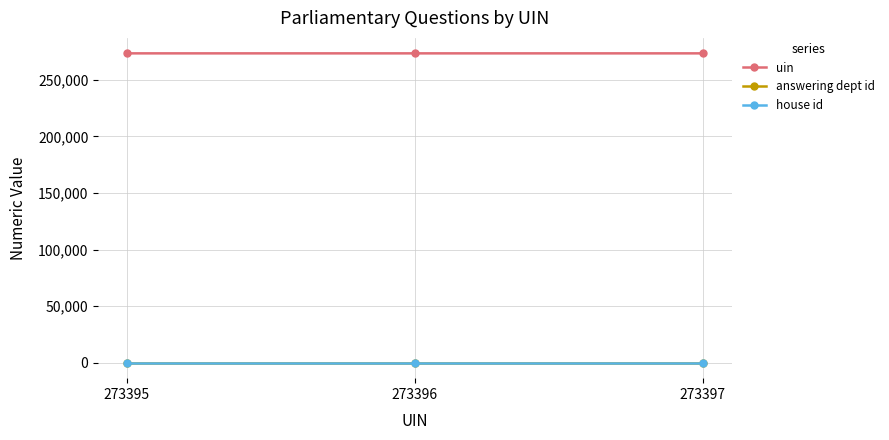

At how many categories does at least one series exceed 146862?

3